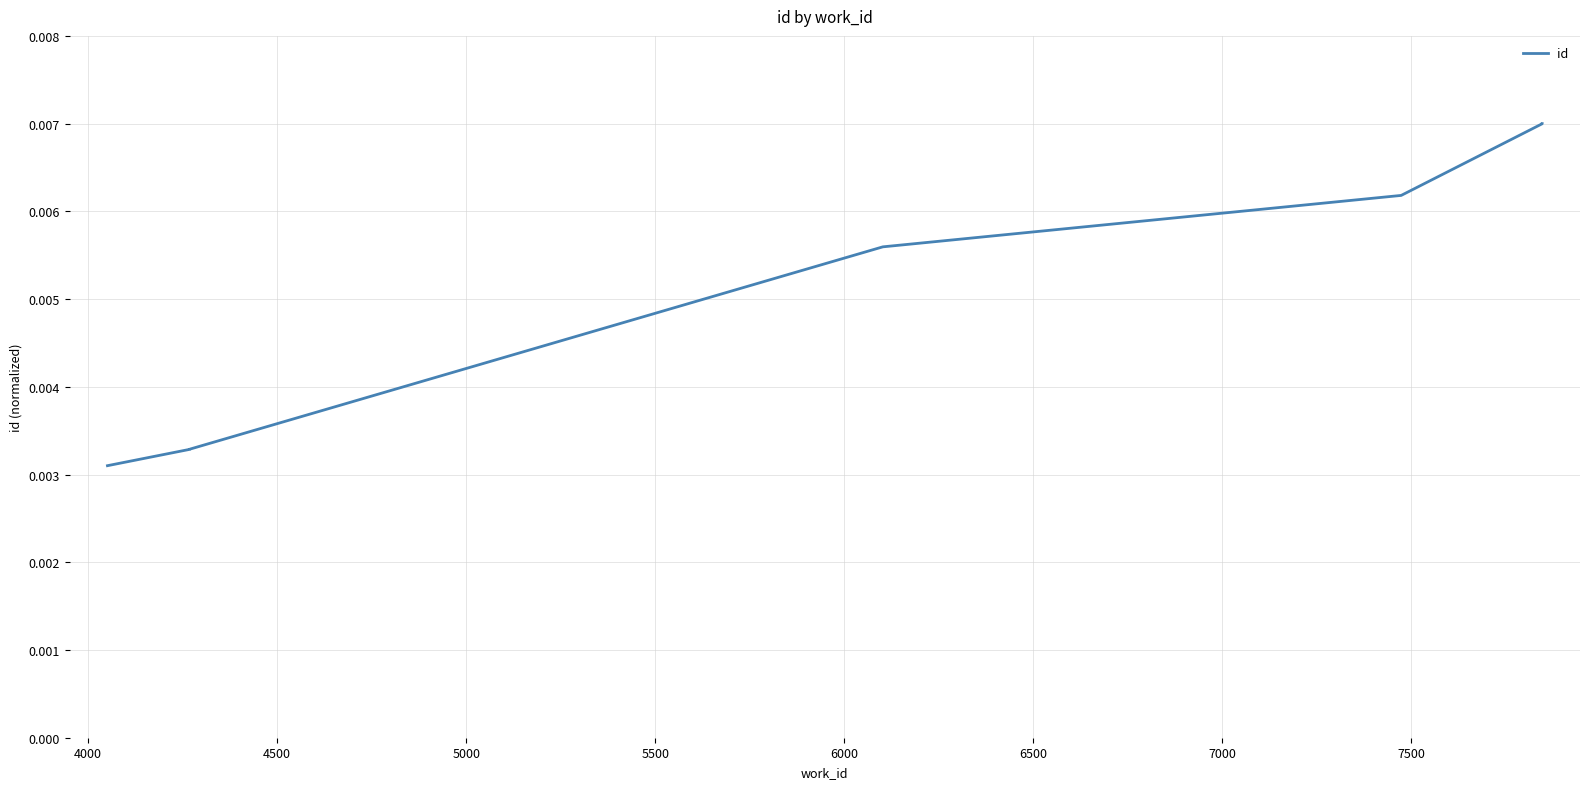

The value at 7000 is 0.0. True or false?

False